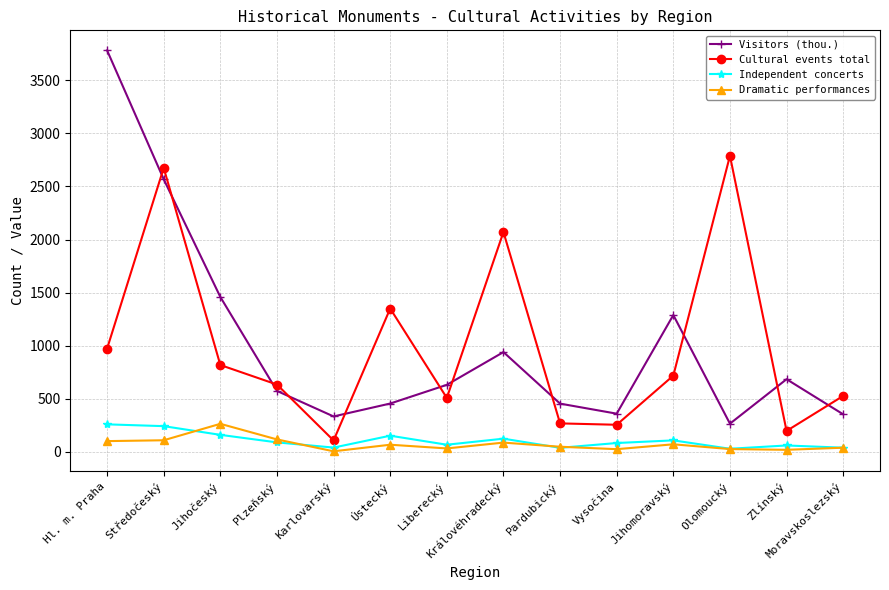

What is the difference between the maximum and minimum values in the Visitors (thou.) series?

3516.9